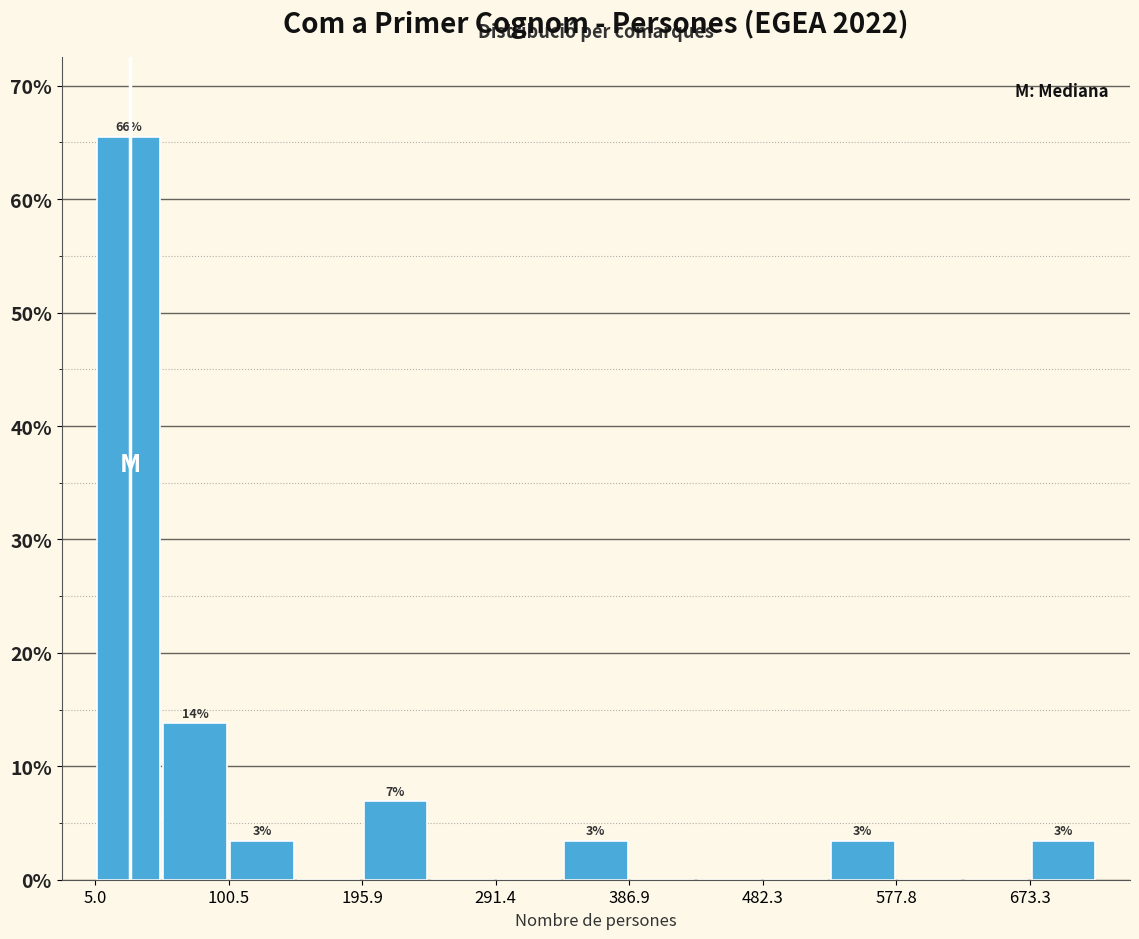

Which range on the x-axis has the tallest bar?

10 to 50